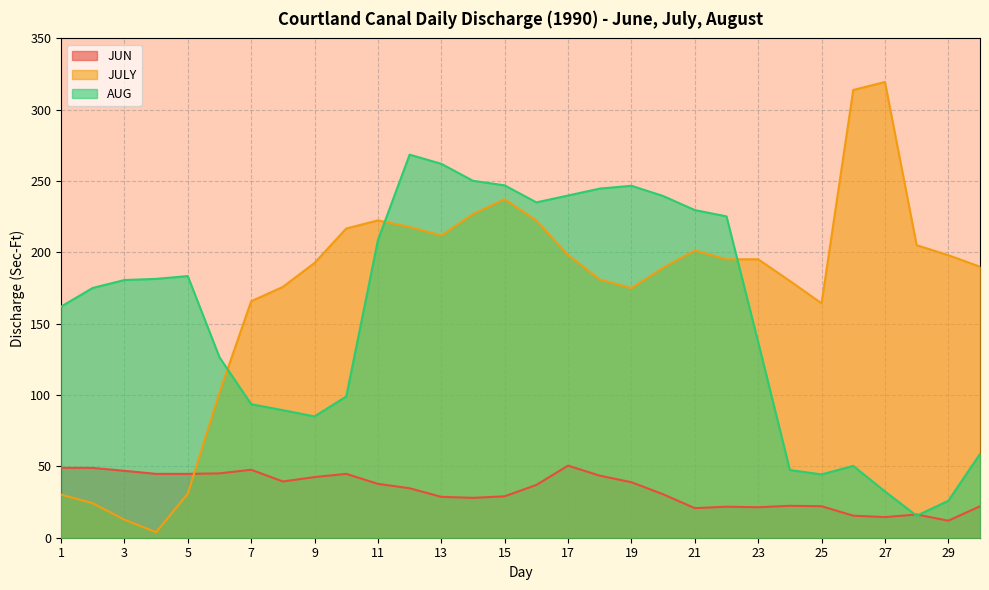

Which series changed the most between 7 and 18?

AUG